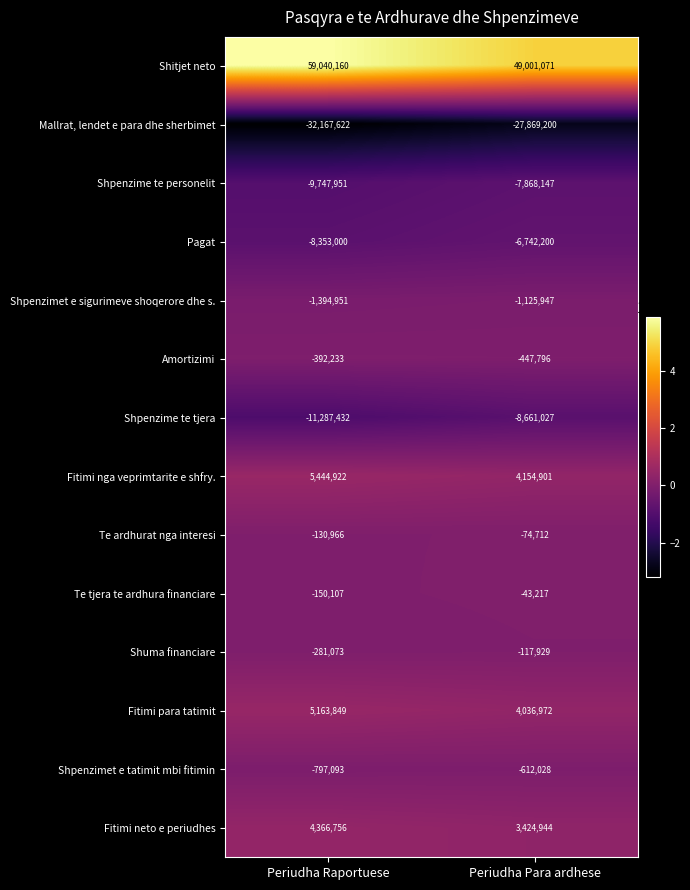

Reading left to right, list all the values displayed in this chart.

Shitjet neto: Periudha Raportuese=59040160	Periudha Para ardhese=49001071
Mallrat, lendet e para dhe sherbimet: Periudha Raportuese=-32167622	Periudha Para ardhese=-27869200
Shpenzime te personelit: Periudha Raportuese=-9747951	Periudha Para ardhese=-7868147
Pagat: Periudha Raportuese=-8353000	Periudha Para ardhese=-6742200
Shpenzimet e sigurimeve shoqerore dhe s.: Periudha Raportuese=-1394951	Periudha Para ardhese=-1125947
Amortizimi: Periudha Raportuese=-392233	Periudha Para ardhese=-447796
Shpenzime te tjera: Periudha Raportuese=-11287432	Periudha Para ardhese=-8661027
Fitimi nga veprimtarite e shfry.: Periudha Raportuese=5444922	Periudha Para ardhese=4154901
Te ardhurat nga interesi: Periudha Raportuese=-130966	Periudha Para ardhese=-74712
Te tjera te ardhura financiare: Periudha Raportuese=-150107	Periudha Para ardhese=-43217
Shuma financiare: Periudha Raportuese=-281073	Periudha Para ardhese=-117929
Fitimi para tatimit: Periudha Raportuese=5163849	Periudha Para ardhese=4036972
Shpenzimet e tatimit mbi fitimin: Periudha Raportuese=-797093	Periudha Para ardhese=-612028
Fitimi neto e periudhes: Periudha Raportuese=4366756	Periudha Para ardhese=3424944